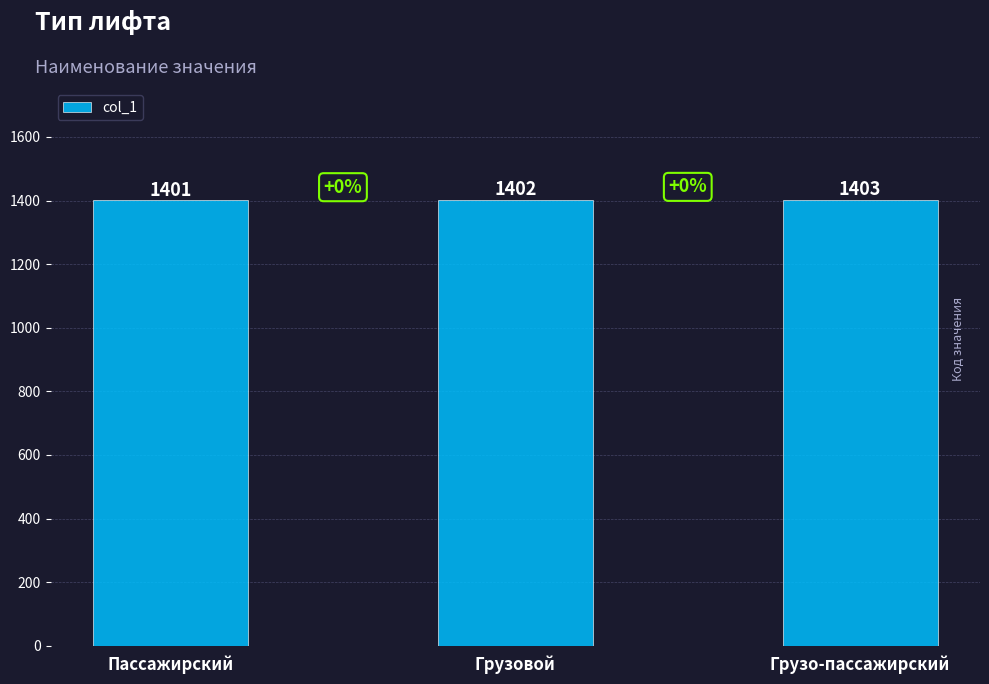

What is the sum of all values?

4206